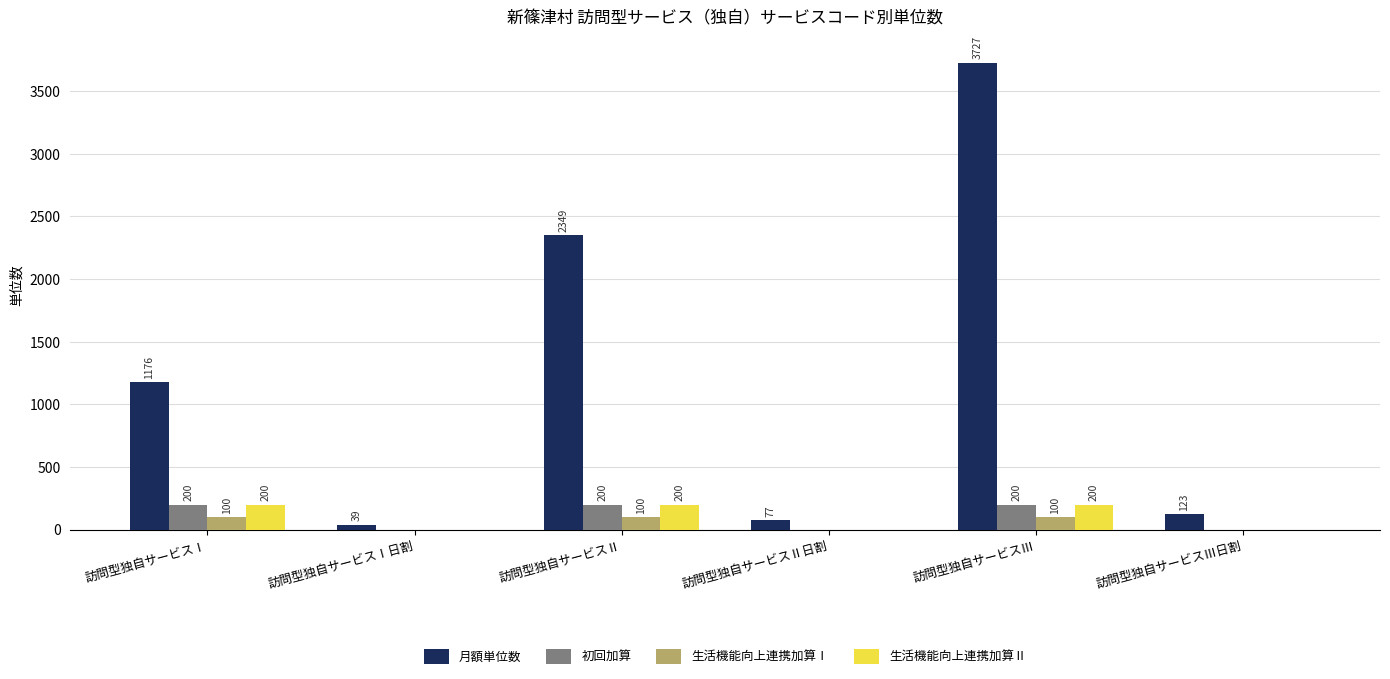

Which series changed the most between 訪問型独自サービスⅡ日割 and 訪問型独自サービスⅢ日割?

月額単位数